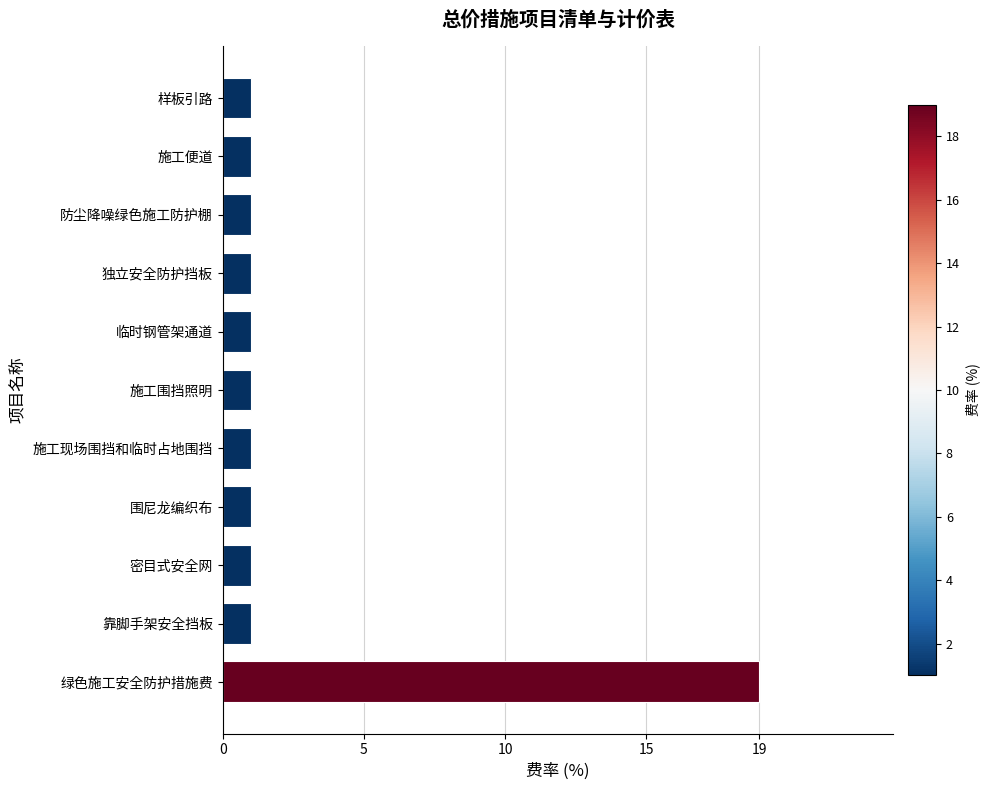

What is the average value?

3